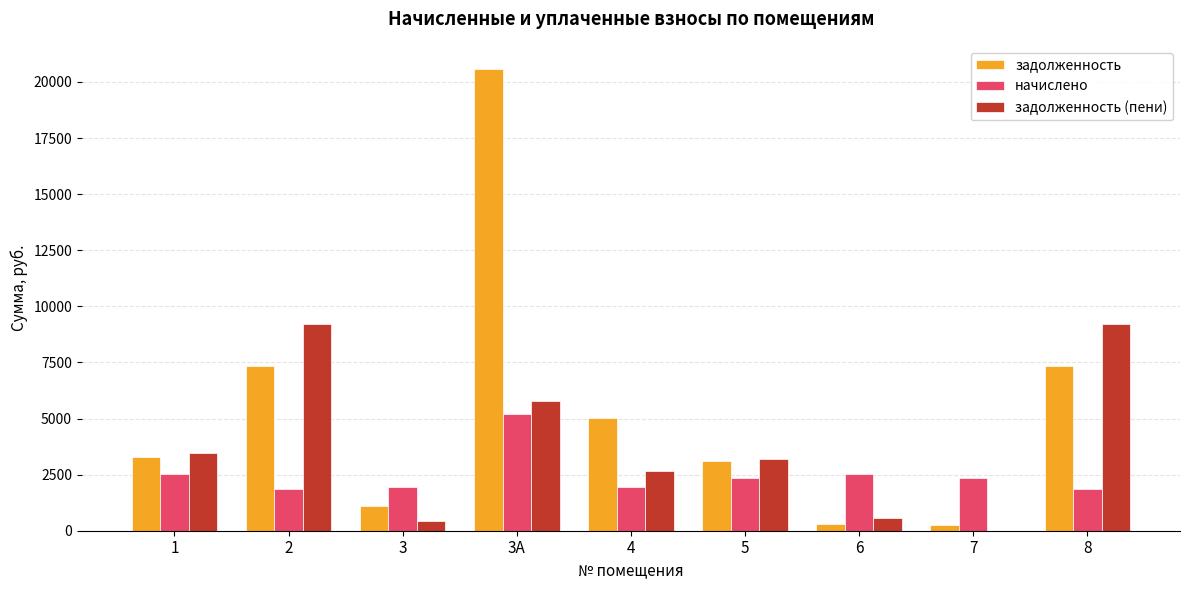

The value of задолженность at 3 is 1088.1. True or false?

True